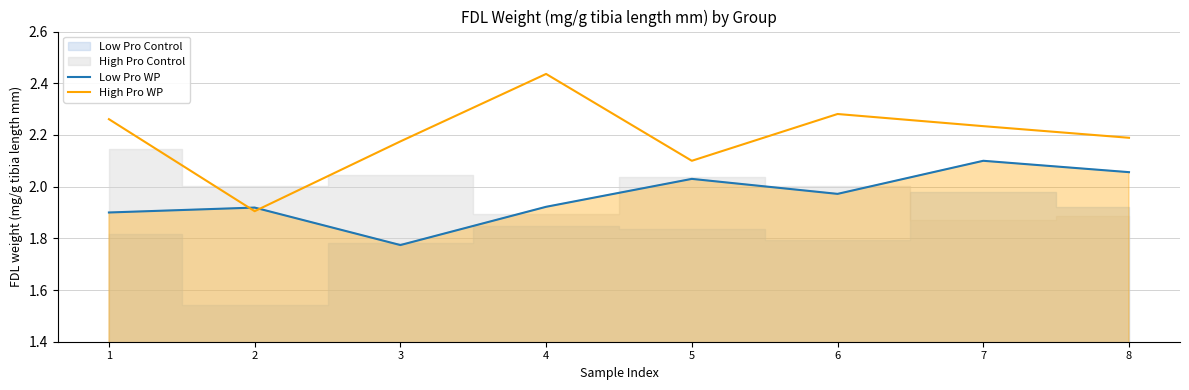

Where is the first local maximum for Low Pro WP?

2